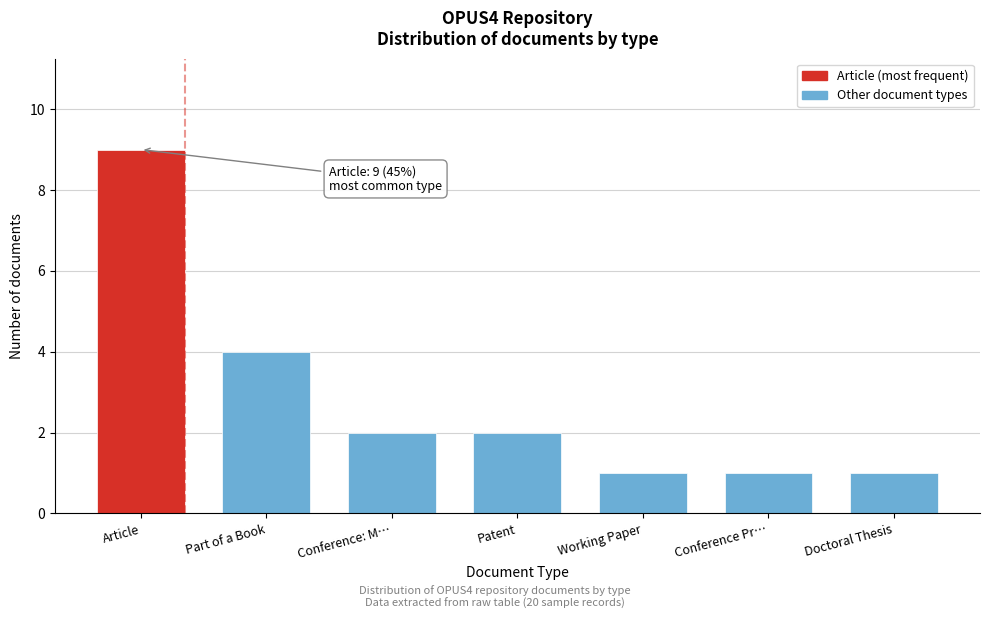

Reading left to right, what are all the values shown in this chart?

Article=9	Part of a Book=4	Conference: M…=2	Patent=2	Working Paper=1	Conference Pr…=1	Doctoral Thesis=1